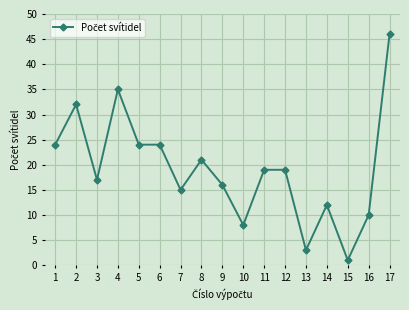

Reading left to right, transcribe all the data shown in this chart.

24	32	17	35	24	24	15	21	16	8	19	19	3	12	1	10	46